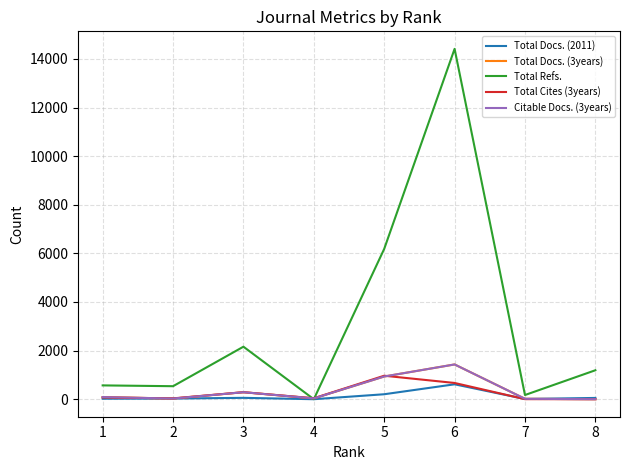

Does the chart display data point markers on the line(s)?

No